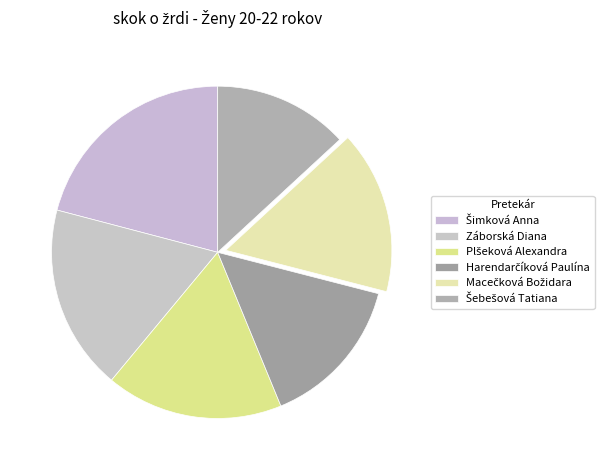

How many slices are in this pie chart?

6